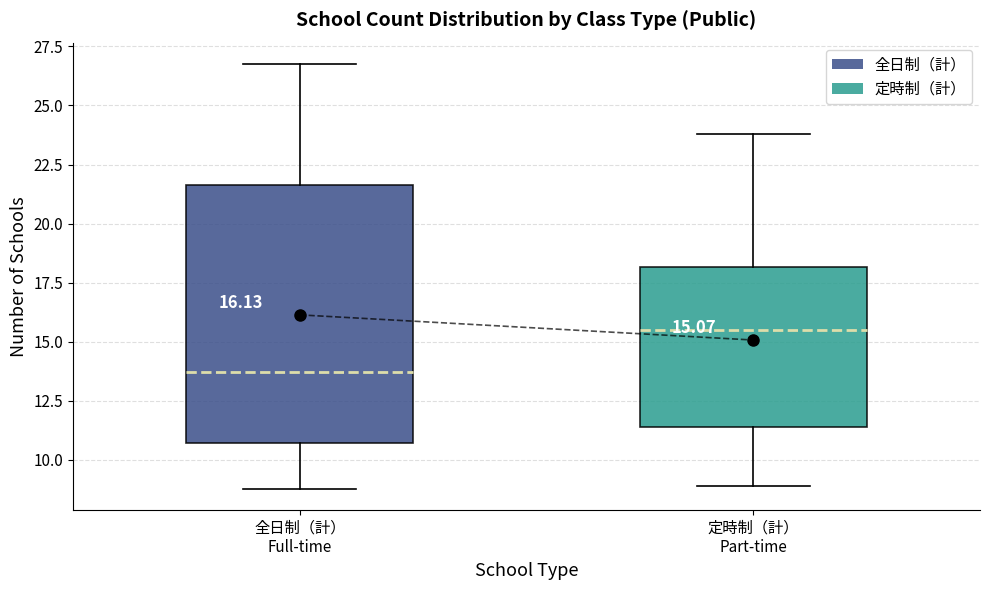

Which box is the tallest, from its lower edge to its upper edge?

全日制（計） Full-time